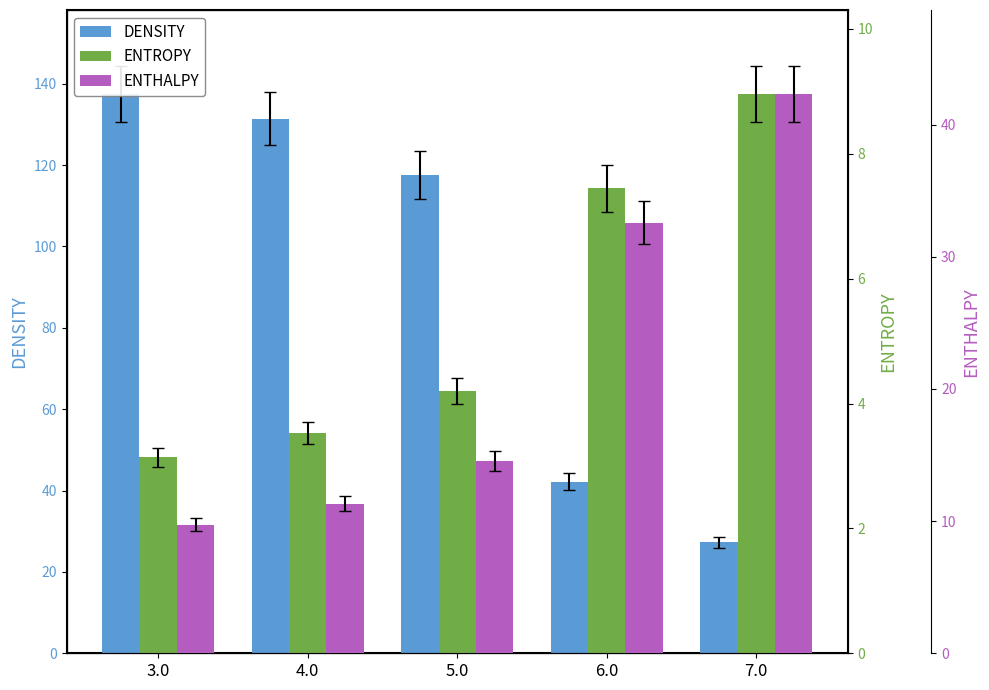

Rank the categories by ENTROPY value from lowest to highest.

3.0, 4.0, 5.0, 6.0, 7.0